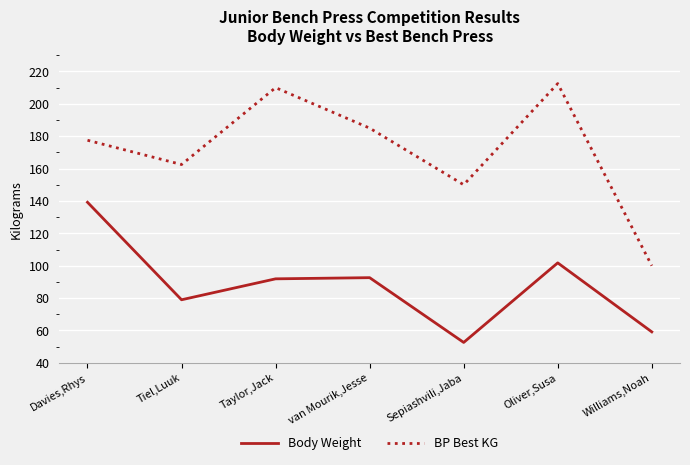

Where is Body Weight nearest to the value 95?

van Mourik,Jesse